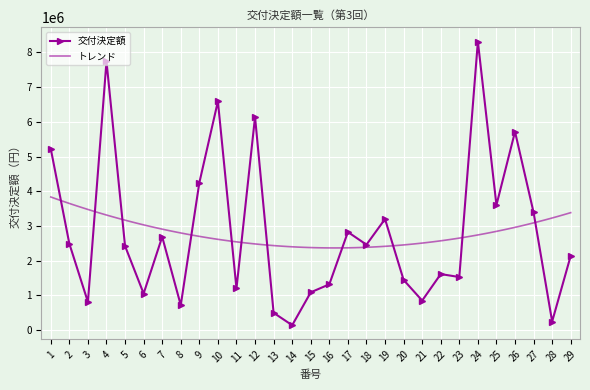

True or false: the data shows 416055 at 11.

False